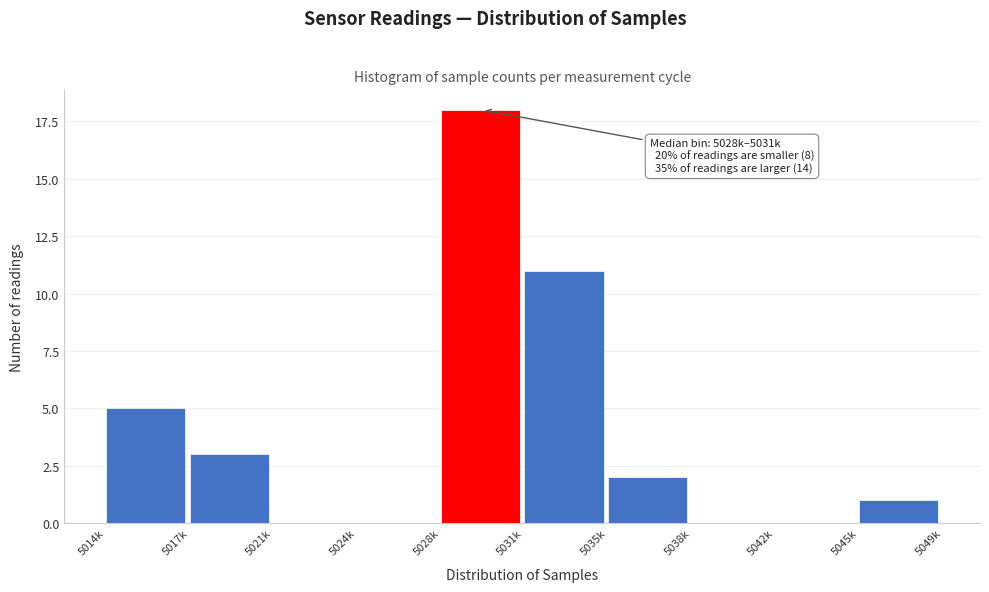

Reading left to right, list all the values displayed in this chart.

5014k=5	5017k=3	5021k=0	5024k=0	5028k=18	5031k=11	5035k=2	5038k=0	5042k=0	5045k=1